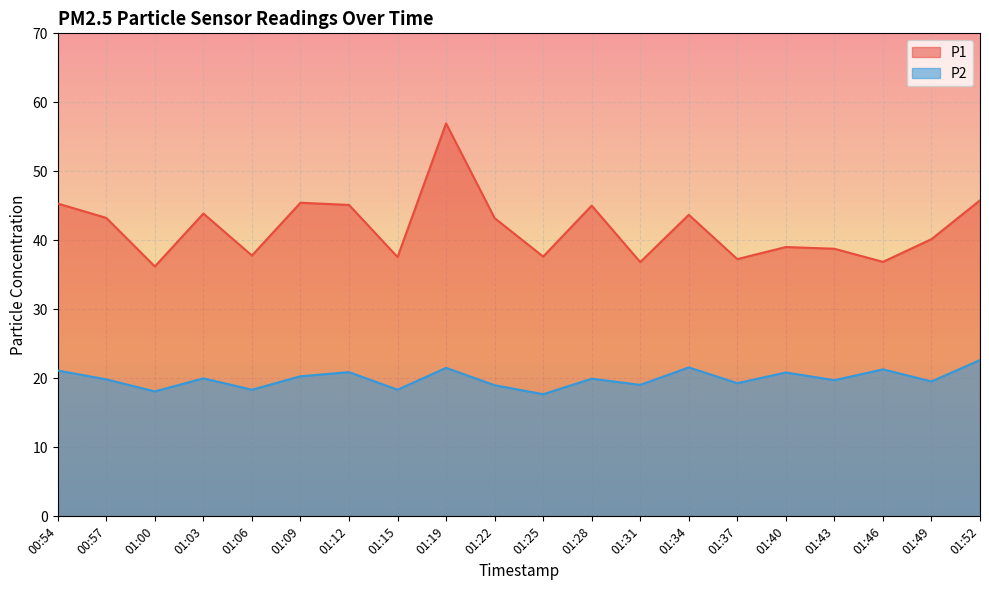

At how many categories does at least one series exceed 45?

6